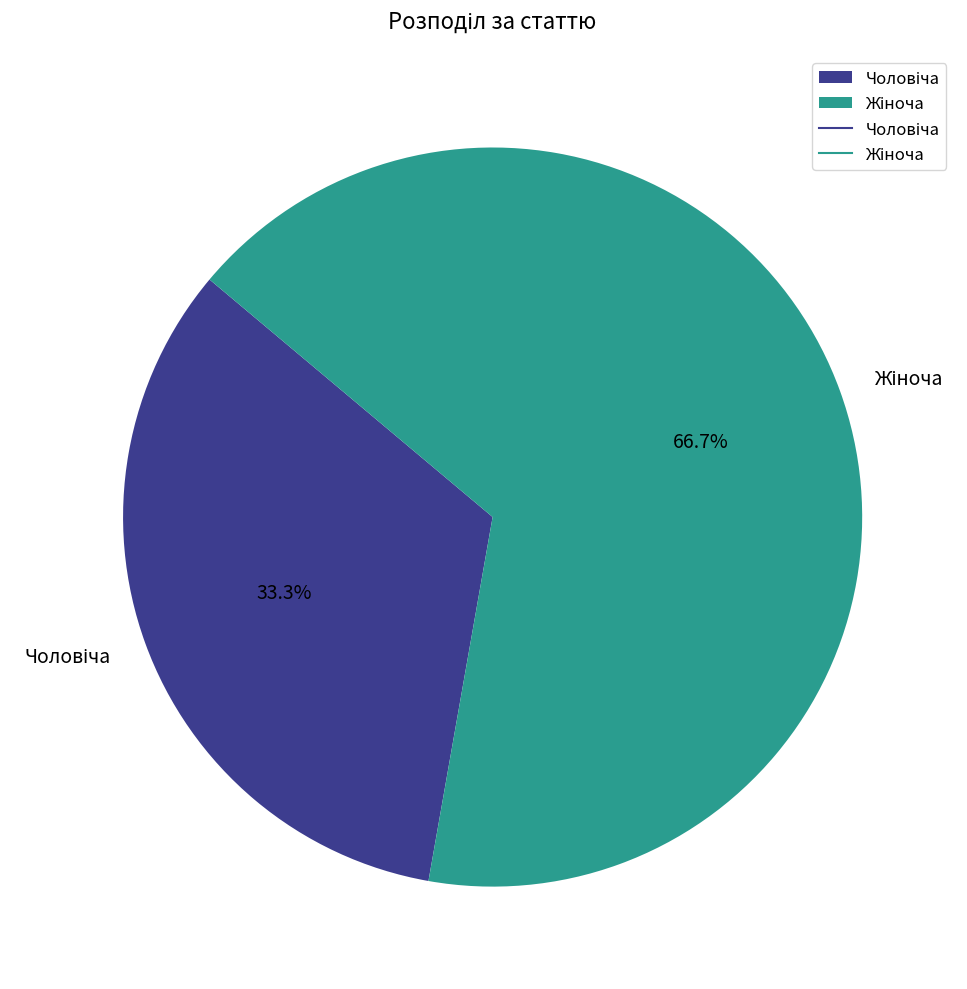

Does any single category account for the majority?

Yes